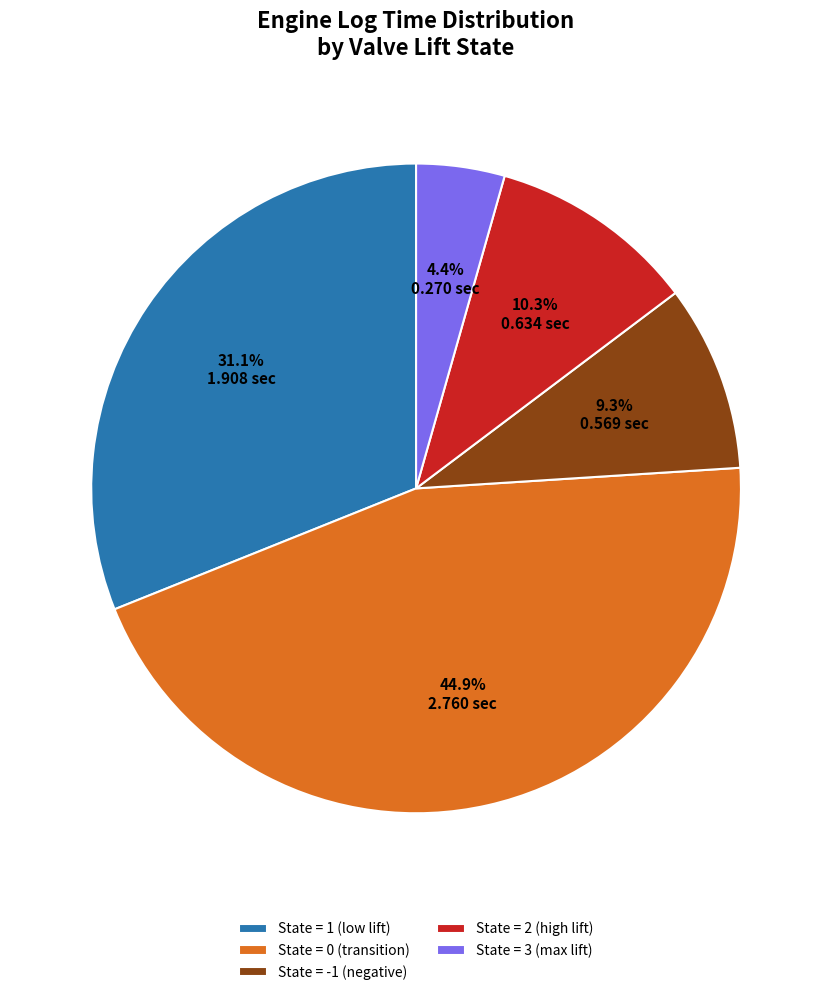

How many segments does this pie chart have?

5